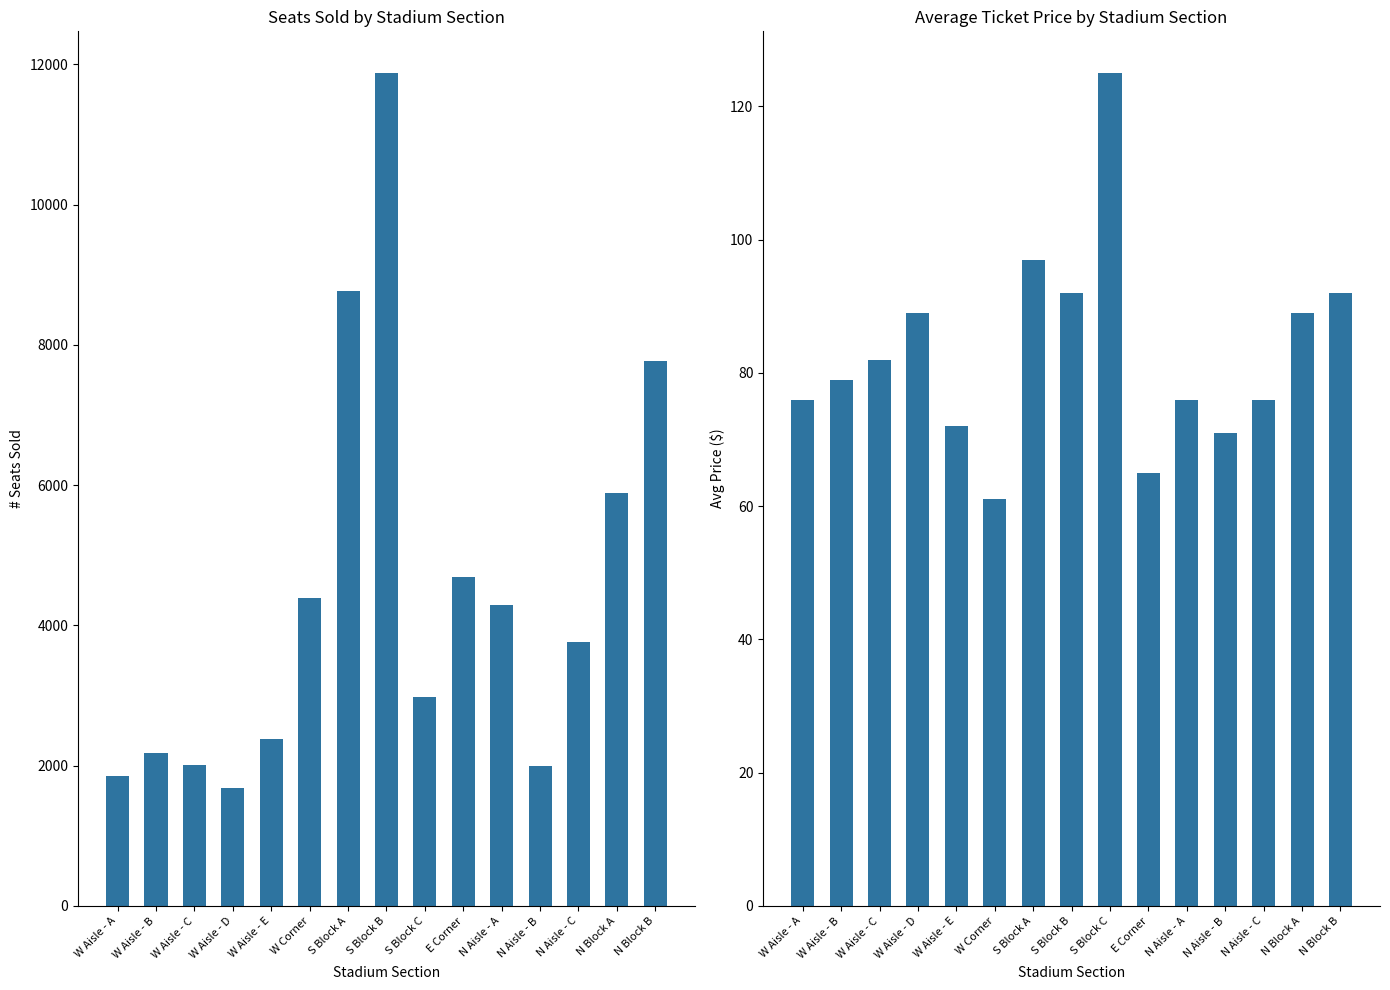

What is the difference between the maximum and second lowest values in the Avg Price series?

60